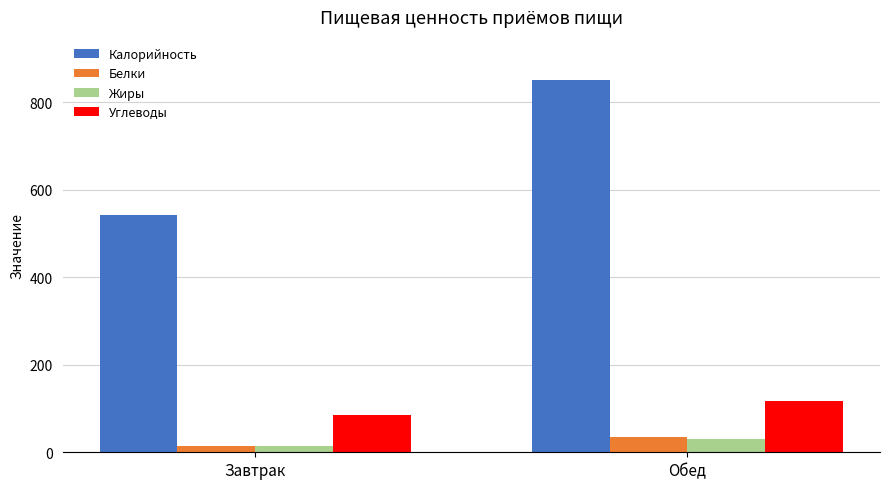

Reading left to right, what are all the values shown in this chart?

Калорийность: Завтрак=541.9	Обед=851.6
Белки: Завтрак=15.4	Обед=36.1
Жиры: Завтрак=15.3	Обед=30.5
Углеводы: Завтрак=84.5	Обед=116.3